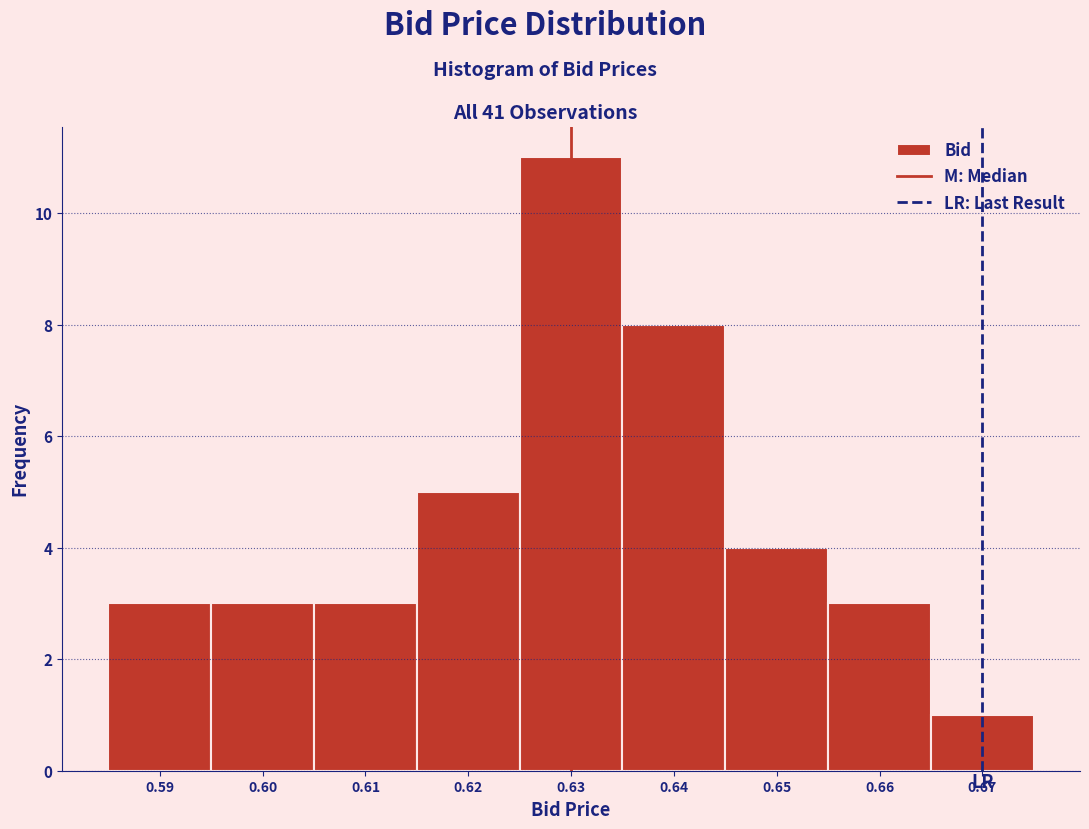

Over which range of the x-axis is the bar tallest?

0.625 to 0.635